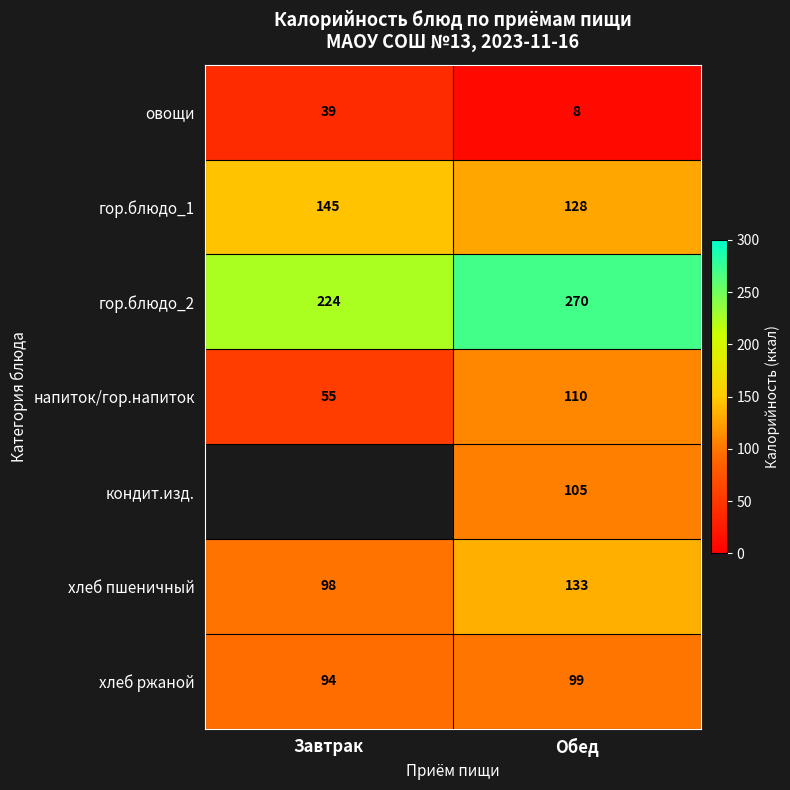

What is the difference between the maximum and minimum values in the овощи series?

31.0